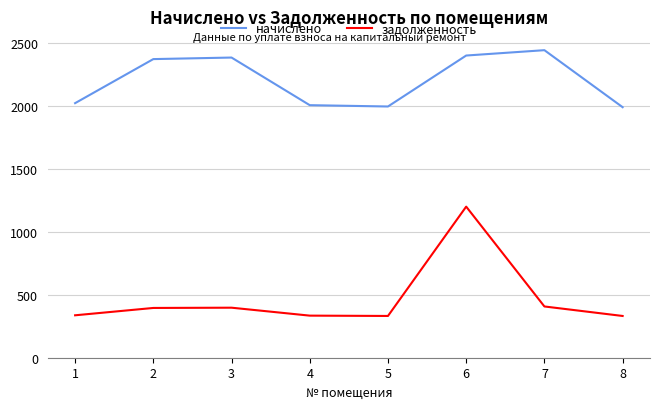

At 8, list the series in order from largest to smallest.

начислено, задолженность